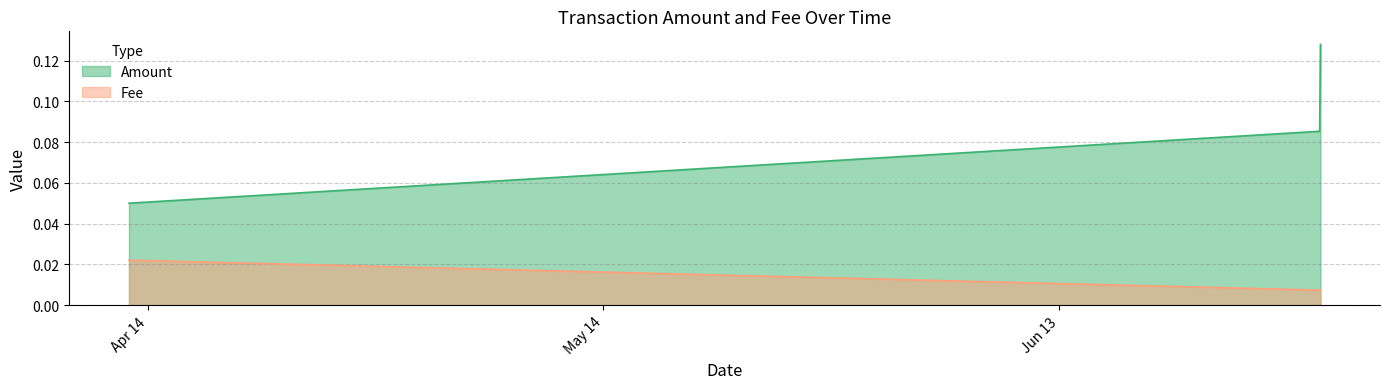

Which series has the largest range (max minus min)?

Amount